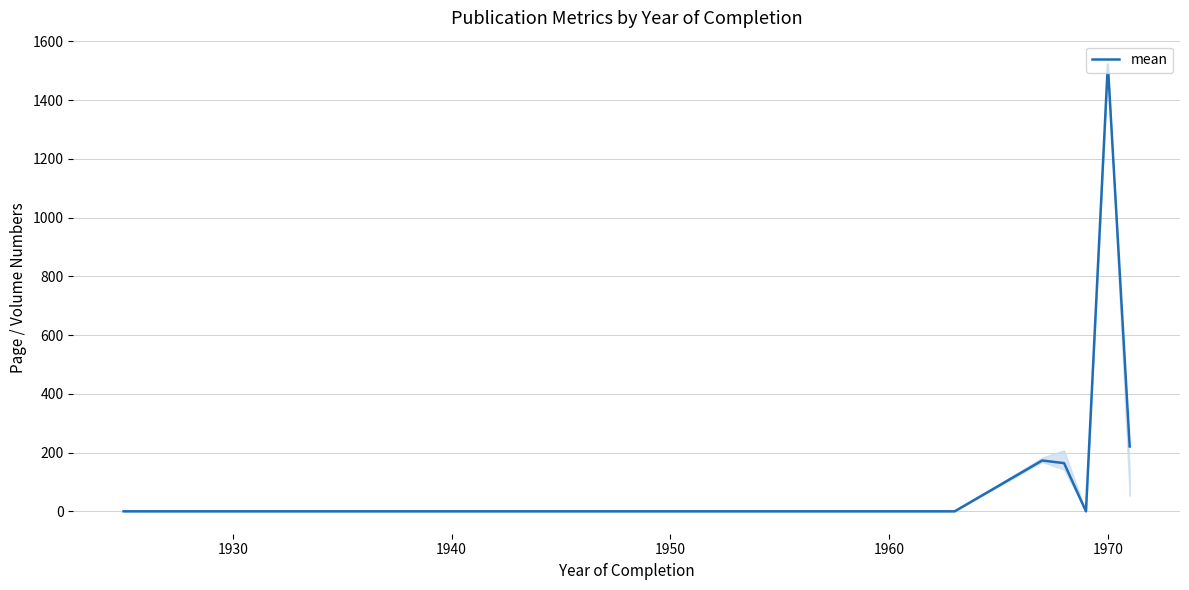

What is the difference between the second highest and minimum values?

220.7